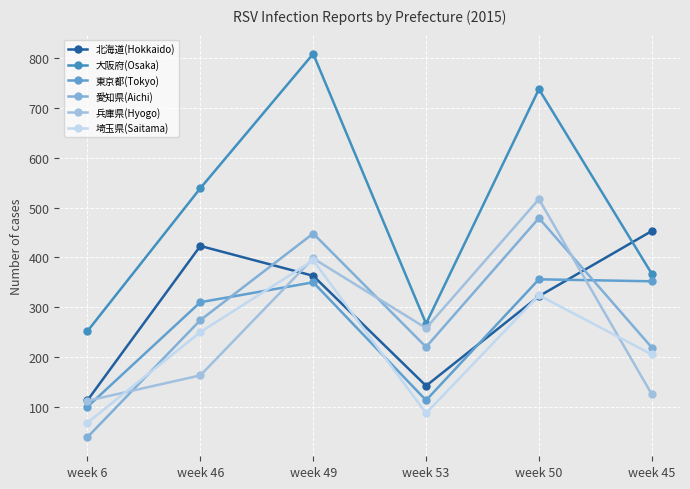

Reading left to right, transcribe all the data shown in this chart.

北海道(Hokkaido): week 6=113	week 46=423	week 49=363	week 53=142	week 50=322	week 45=453
大阪府(Osaka): week 6=252	week 46=539	week 49=809	week 53=267	week 50=738	week 45=367
東京都(Tokyo): week 6=100	week 46=310	week 49=350	week 53=113	week 50=356	week 45=352
愛知県(Aichi): week 6=39	week 46=274	week 49=448	week 53=220	week 50=479	week 45=219
兵庫県(Hyogo): week 6=112	week 46=163	week 49=398	week 53=258	week 50=517	week 45=125
埼玉県(Saitama): week 6=68	week 46=250	week 49=394	week 53=87	week 50=324	week 45=205